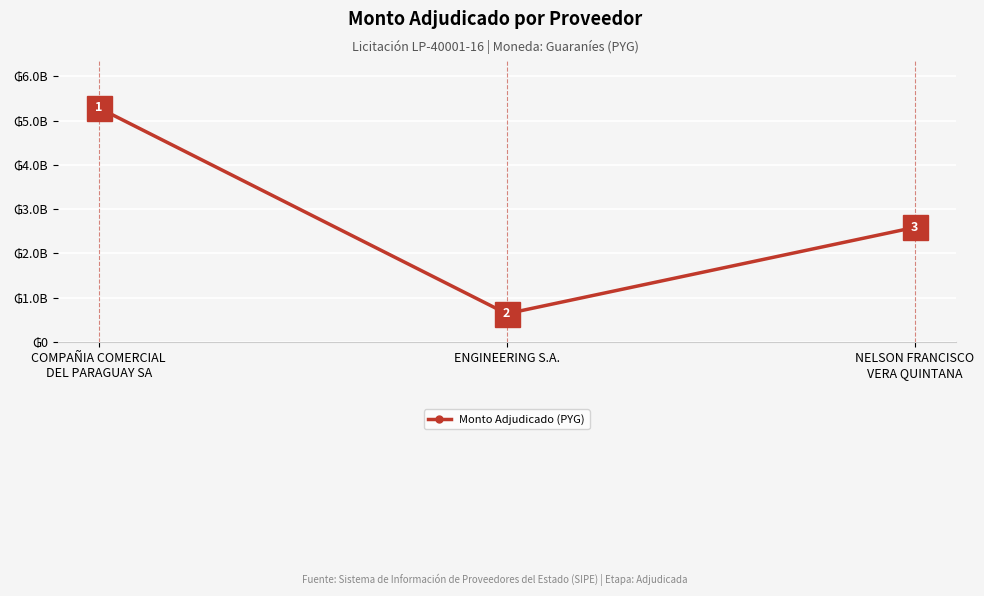

Does the chart have visible grid lines?

Yes